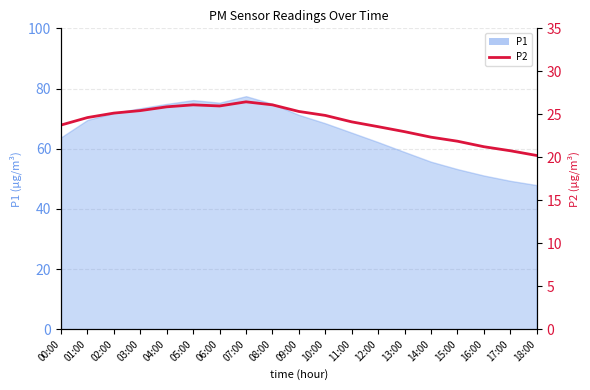

List the labels in order of value, smallest first.

18:00, 17:00, 16:00, 15:00, 14:00, 13:00, 12:00, 00:00, 11:00, 01:00, 10:00, 02:00, 09:00, 03:00, 04:00, 06:00, 05:00, 08:00, 07:00